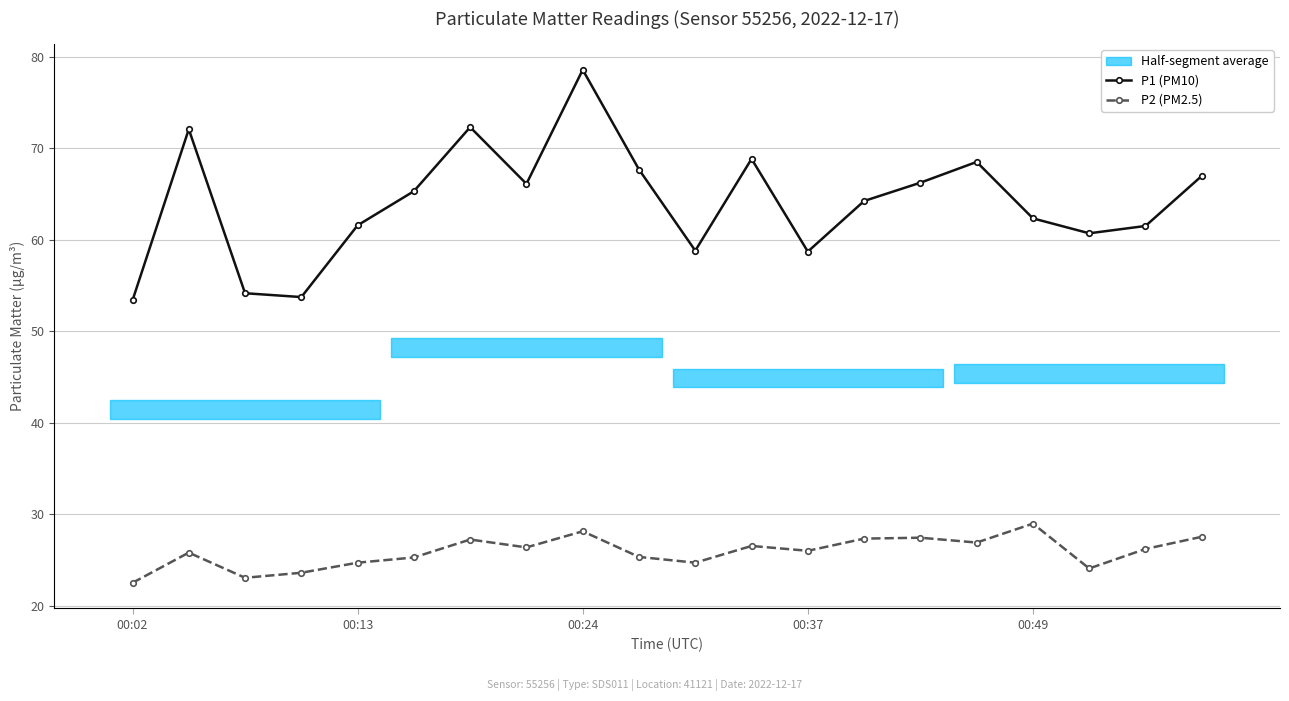

What is the maximum value shown in the chart?

78.6